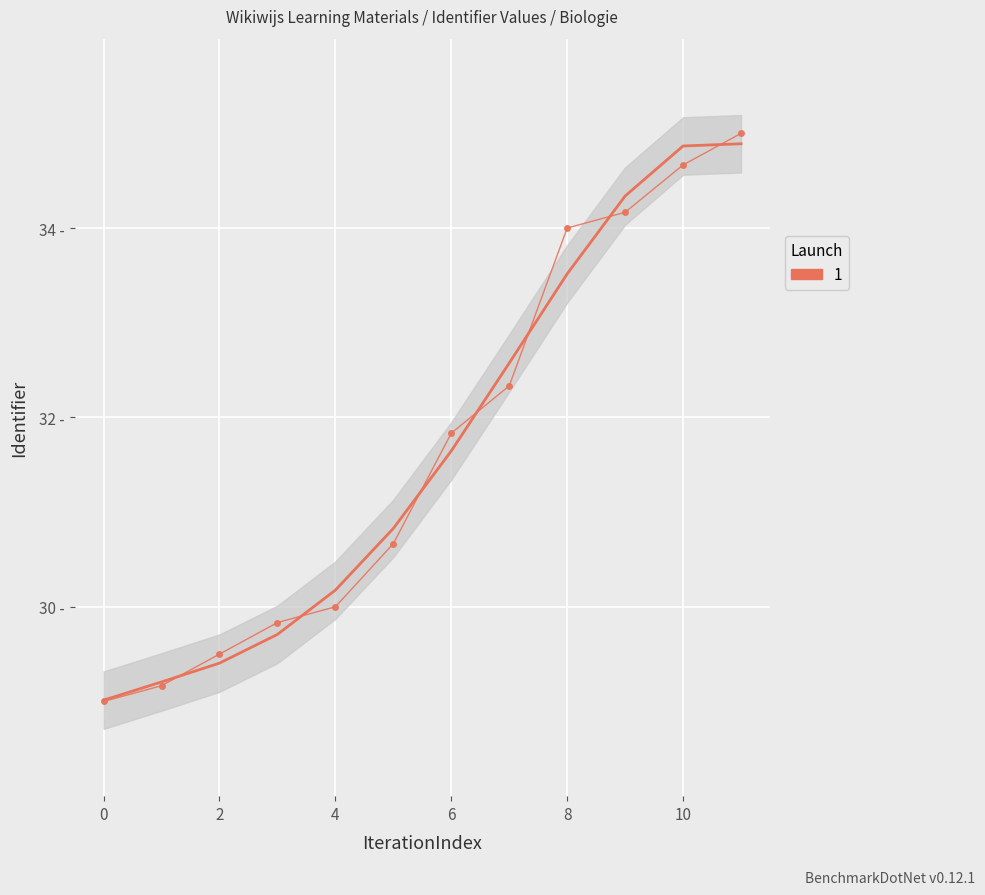

The chart shows a value of 48.9 at 8. True or false?

False